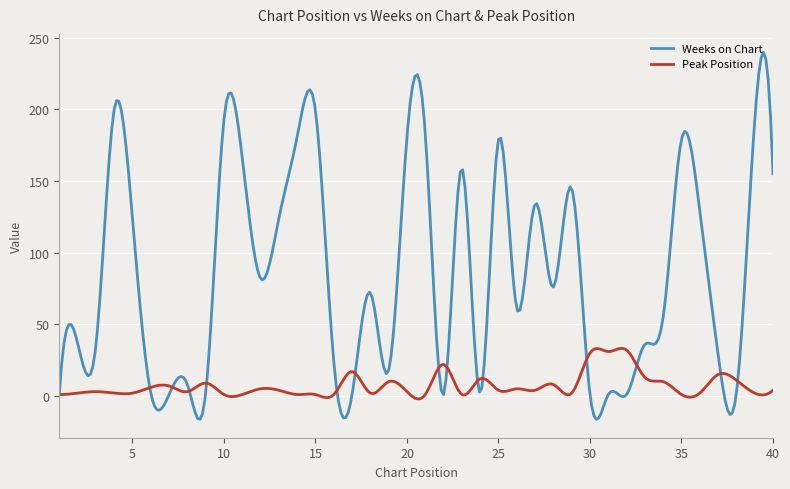

True or false: Peak Position and Weeks on Chart cross at least once.

True